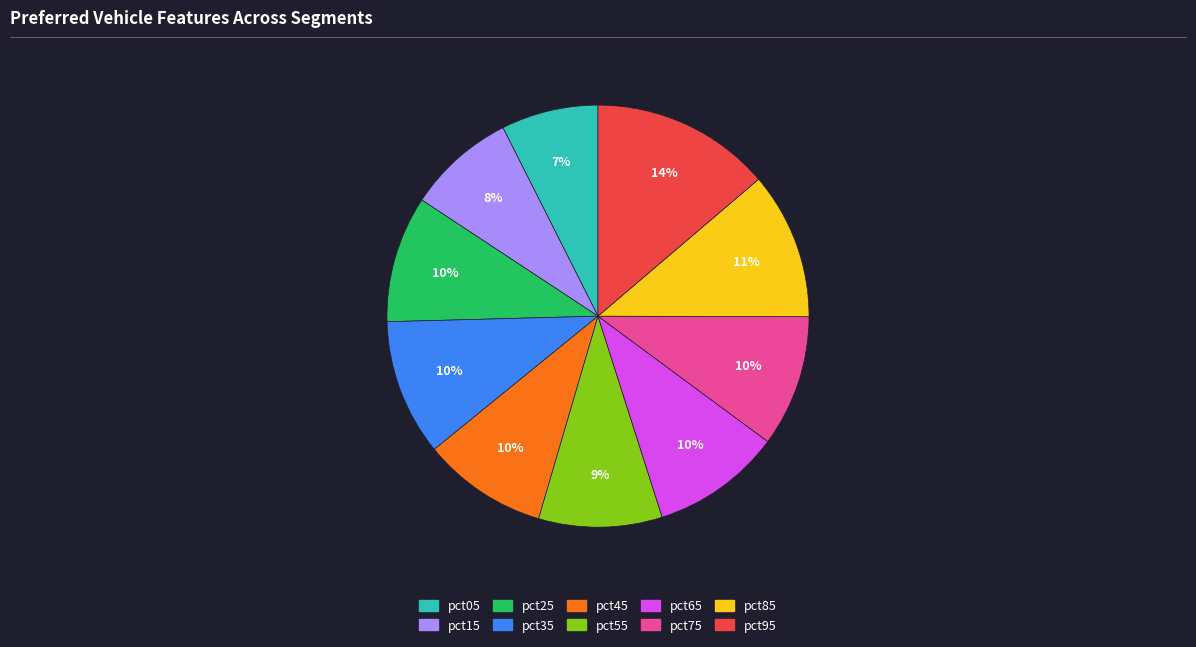

What percentage is the pct75 slice, to the nearest percent?

10%